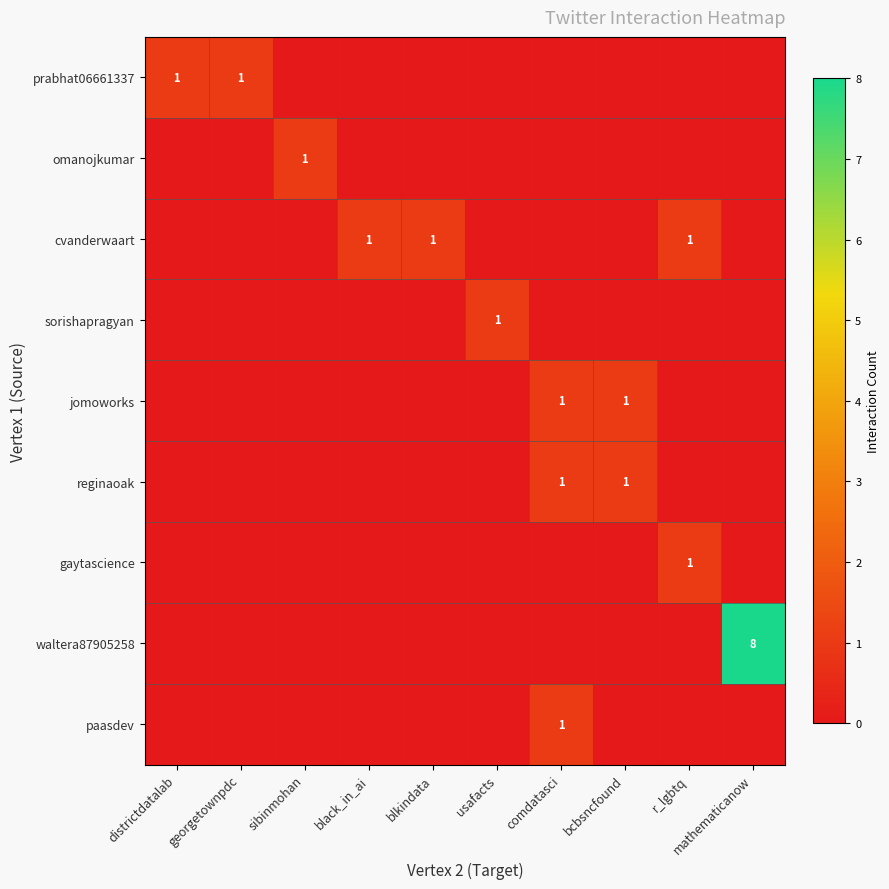

How many distinct data groups are displayed?

9